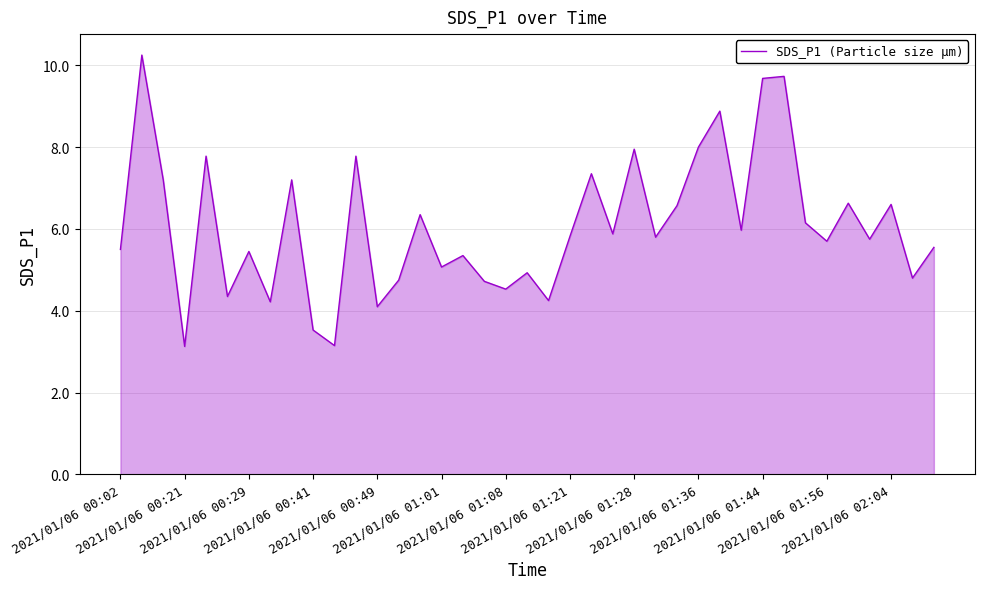

What is the smallest value displayed?

3.1